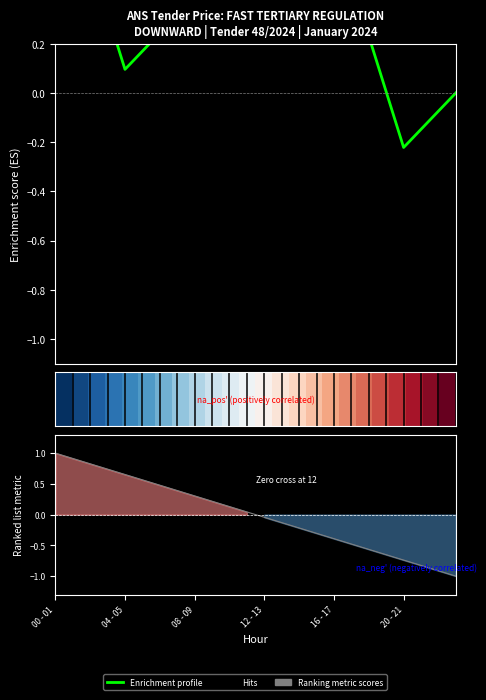

What is the lowest value of the Enrichment profile series?

-0.2